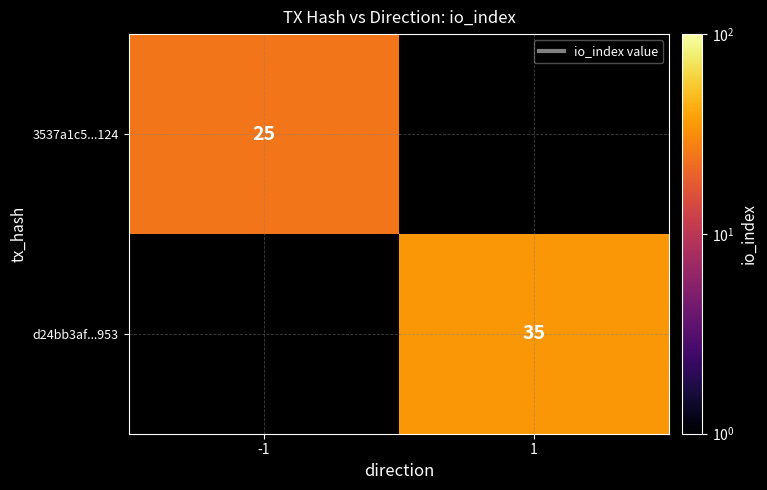

The value of 3537a1c5...124 at -1 is 41. True or false?

False